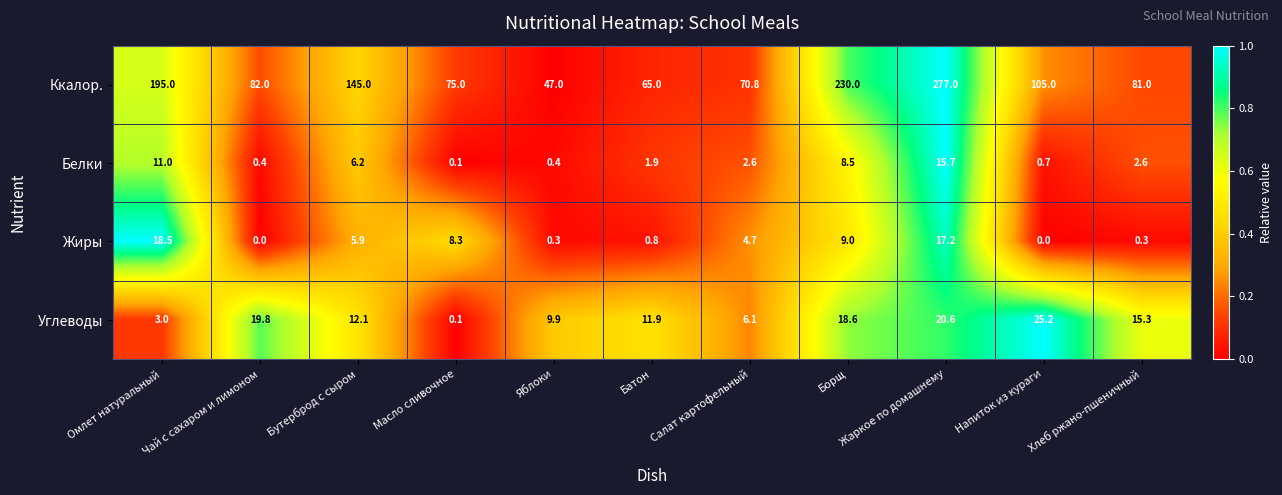

Is it true that Ккалор. equals 271.4 at Омлет натуральный?

False